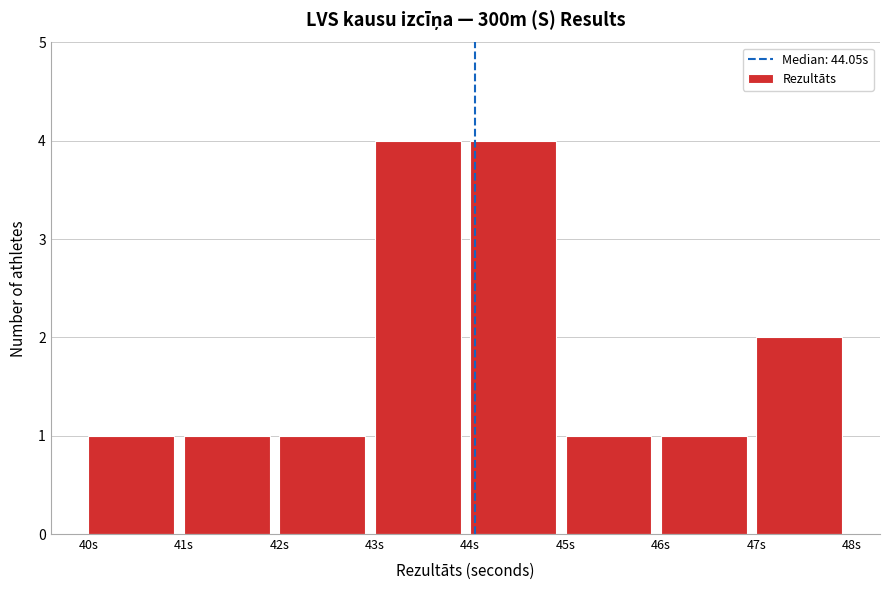

How tall is the bar that spans 40 to 41 on the x-axis? The values are not printed on the chart, so give them approximately, as read against the axis.

1